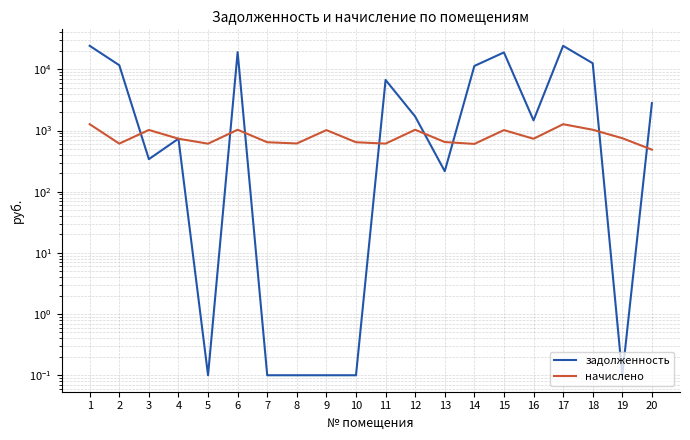

What is the maximum value for начислено?

1268.9